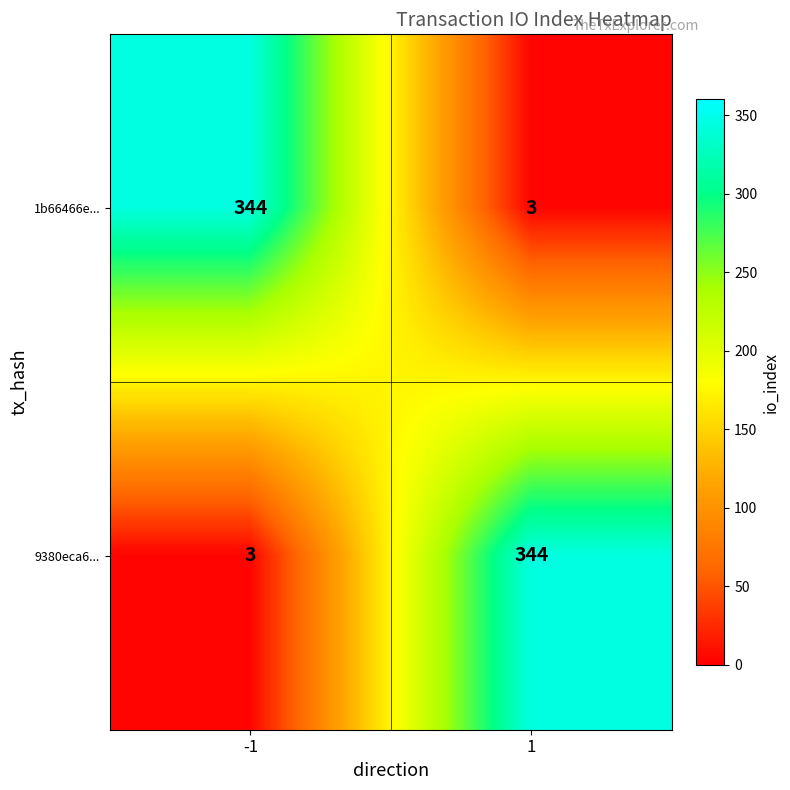

How many categories are shown in the chart?

2